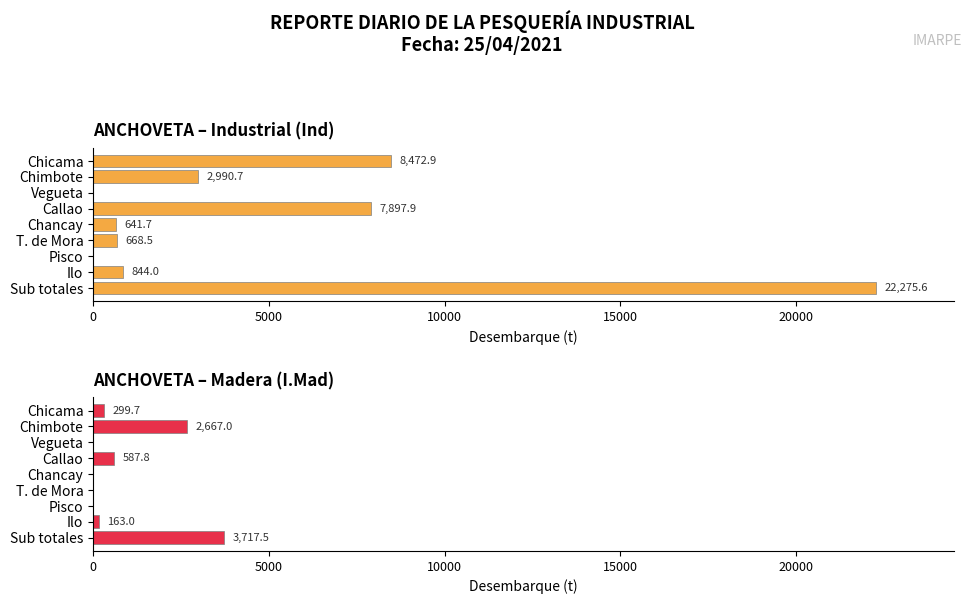

How many categories are shown in the chart?

9